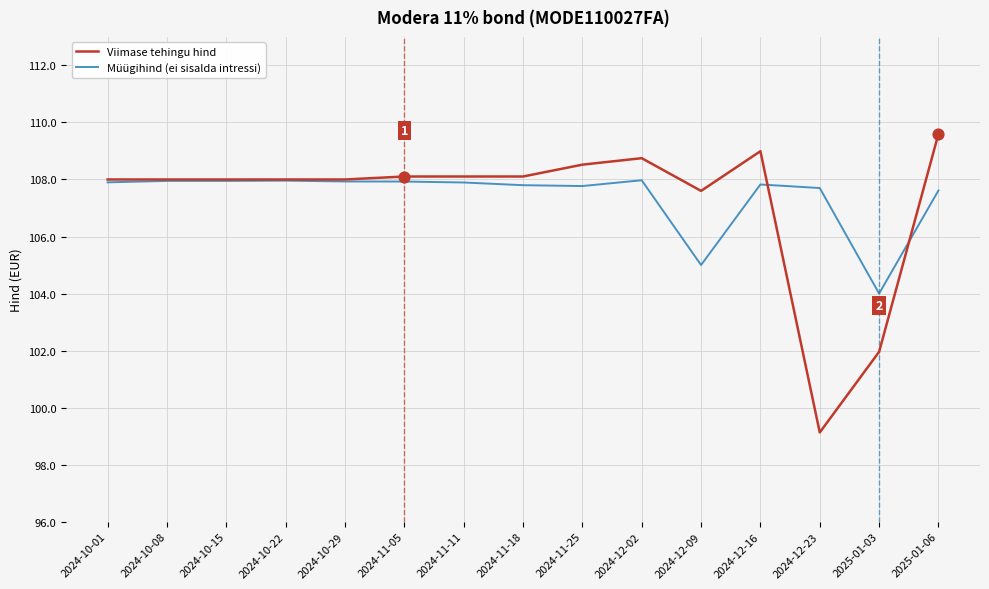

What are all the series names shown in the legend?

Viimase tehingu hind, Müügihind (ei sisalda intressi)